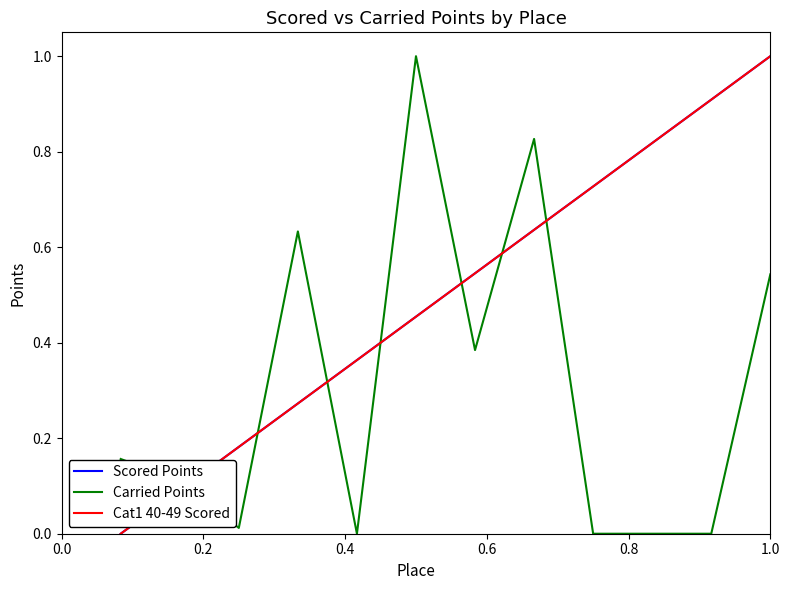

How many positive values does the Cat1 40-49 Scored series have?

11